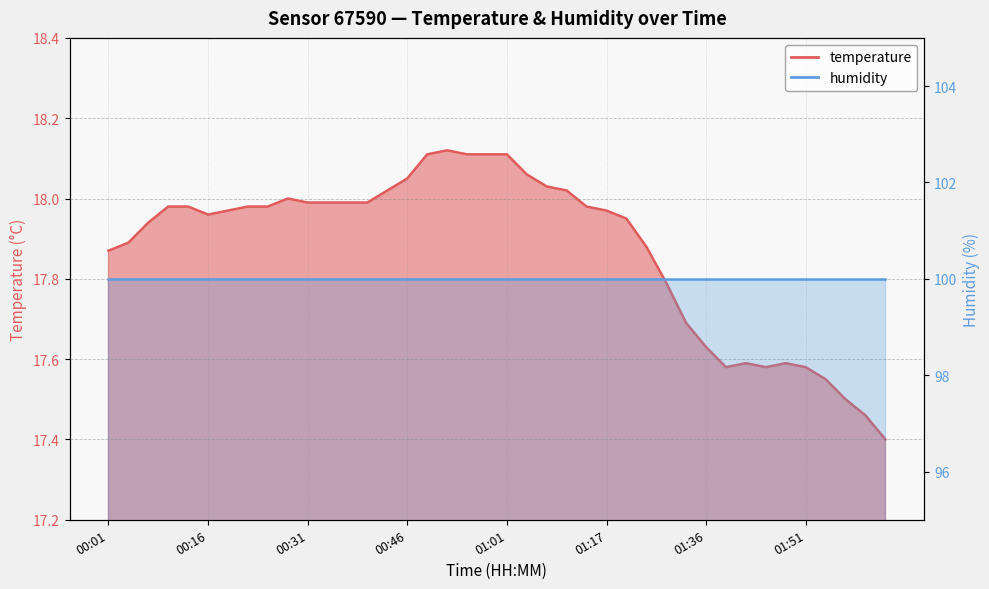

What is the minimum value shown in the chart?

17.4